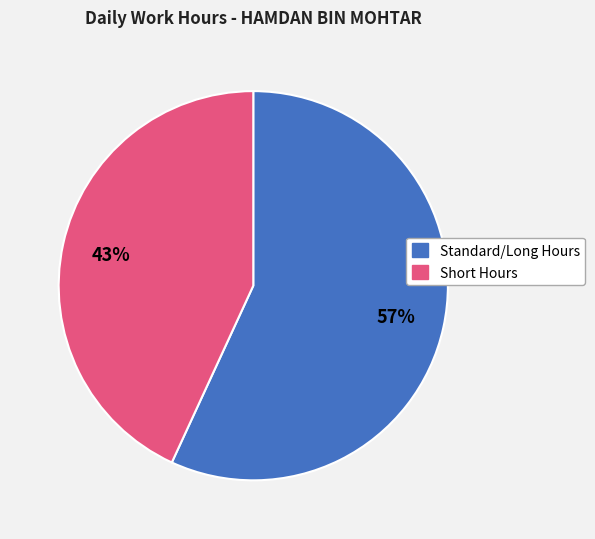

Is there any slice that represents more than half of the pie?

Yes